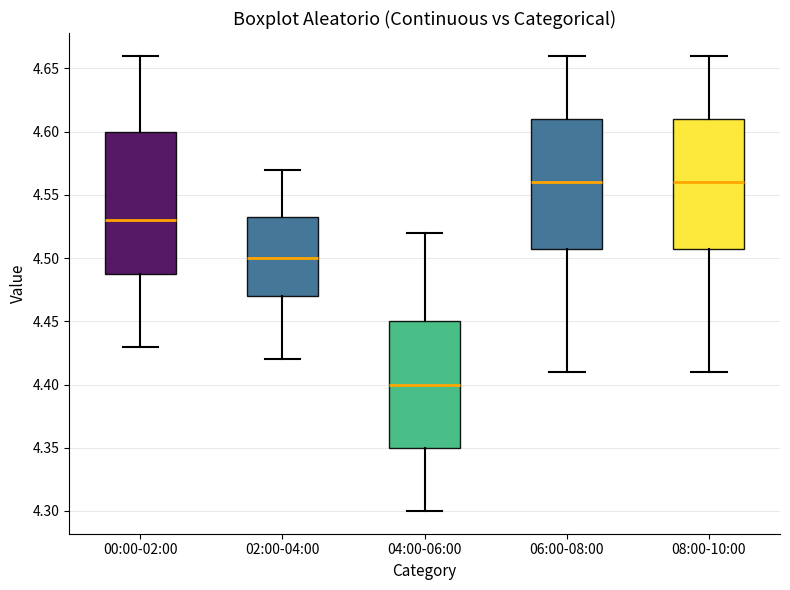

Where is the upper edge of the box for 06:00-08:00 on the y-axis? The values are not printed on the chart, so give them approximately, as read against the axis.

4.610